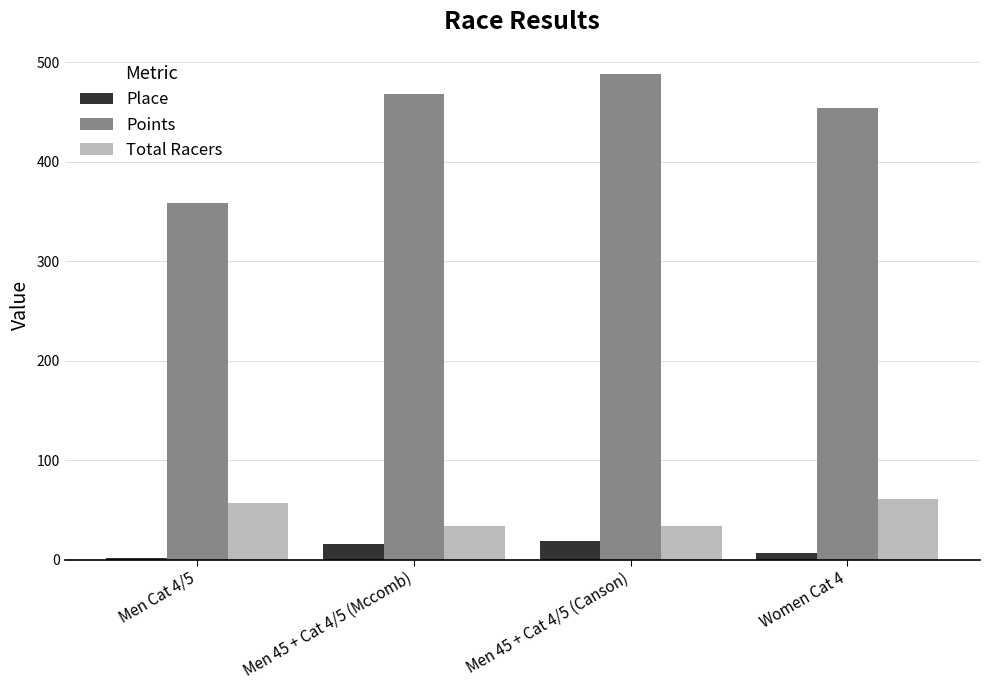

Rank the series at Women Cat 4 from highest to lowest value.

Points, Total Racers, Place